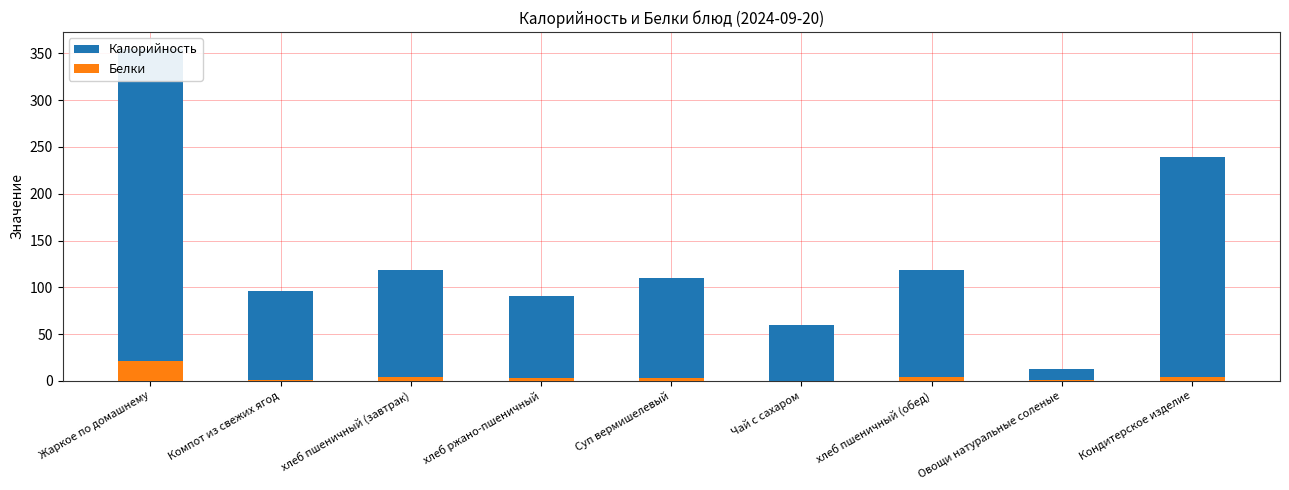

At which label does Белки first exceed 3?

Жаркое по домашнему